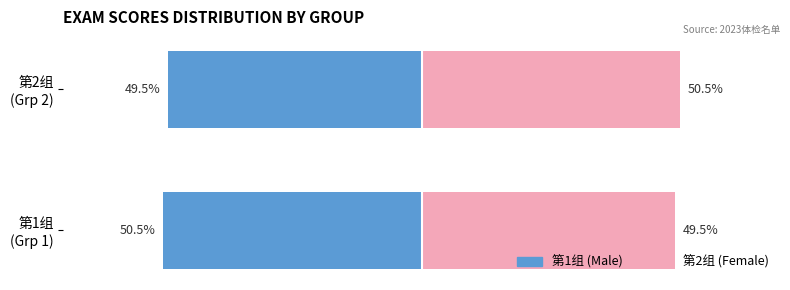

Rank the series by their maximum value, from highest to lowest.

Female, Male